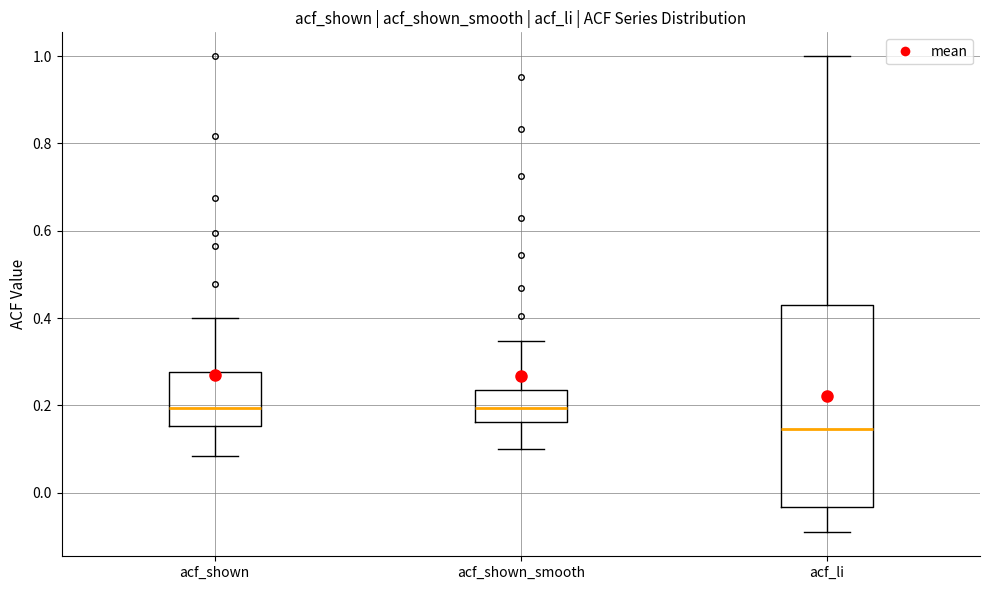

Reading left to right, transcribe this box plot: for each box, give where its median line is, the range the box spans, and where its two whiskers end, as read against the y-axis. The values are not printed on the chart, so give them approximately, as read against the axis.

acf_shown: median 0.20, box 0.16 to 0.28, whiskers 0.08 to 0.40
acf_shown_smooth: median 0.20, box 0.16 to 0.24, whiskers 0.10 to 0.34
acf_li: median 0.14, box -0.04 to 0.44, whiskers -0.10 to 1.00